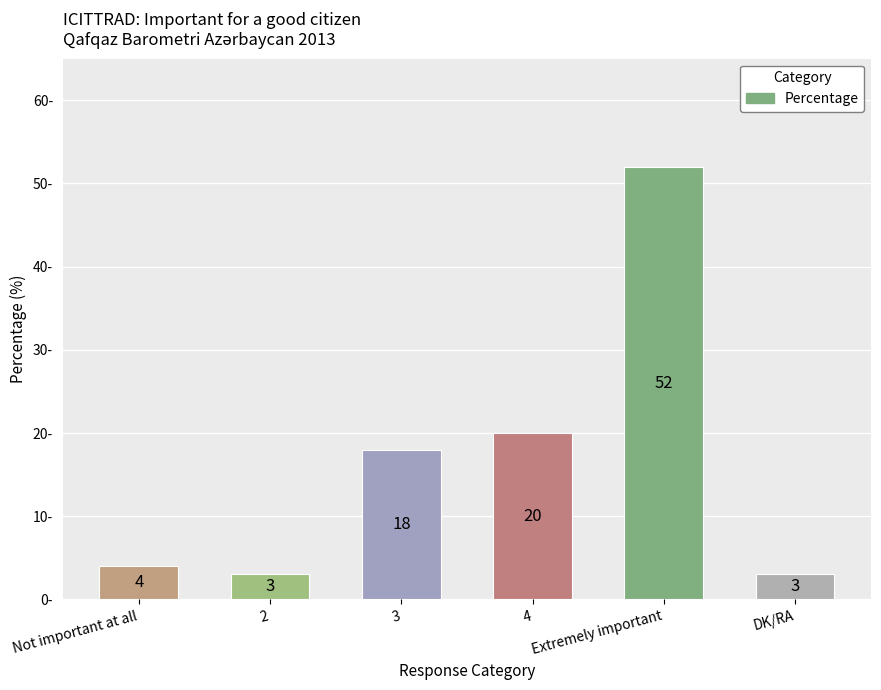

What is the difference between the maximum and minimum values?

49